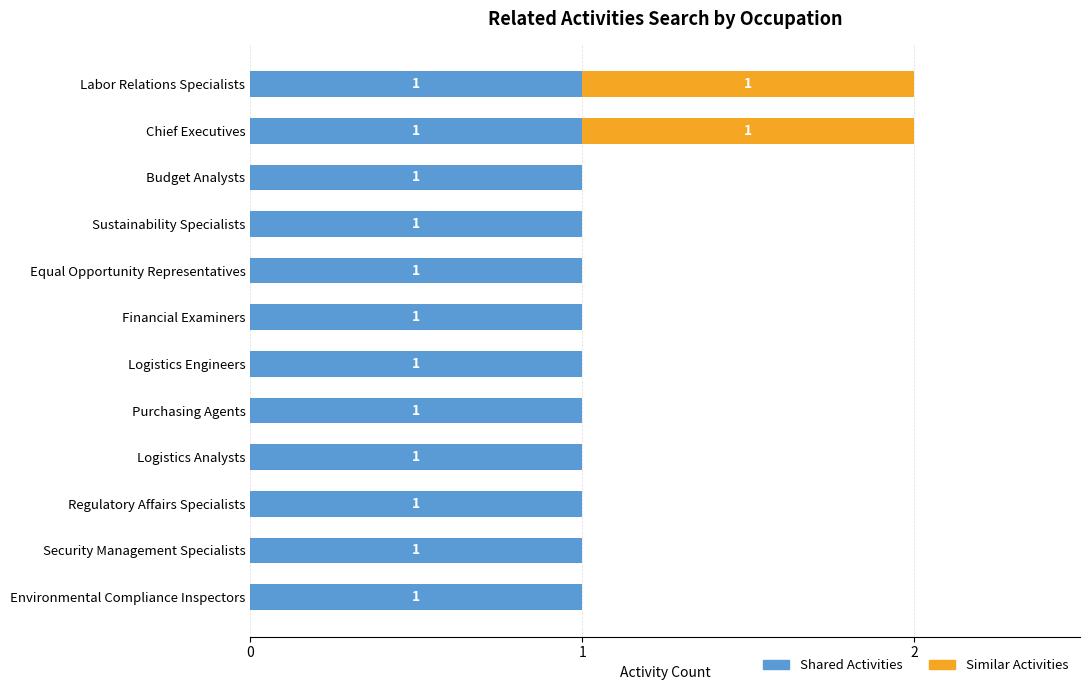

True or false: Shared Activities has a value of 1 at Logistics Engineers.

True